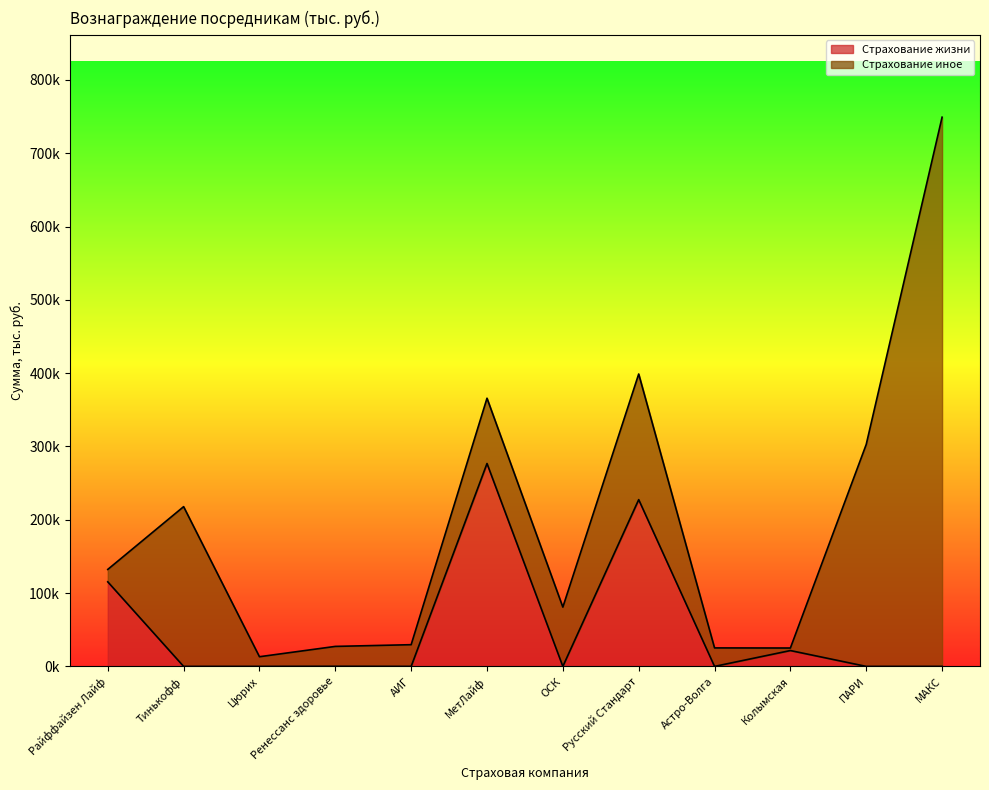

Rank the categories by value from highest to lowest.

МетЛайф, Русский Стандарт, Райффайзен Лайф, Колымская, Ренессанс здоровье, Тинькофф, Цюрих, АИГ, ОСК, Астро-Волга, ПАРИ, МАКС